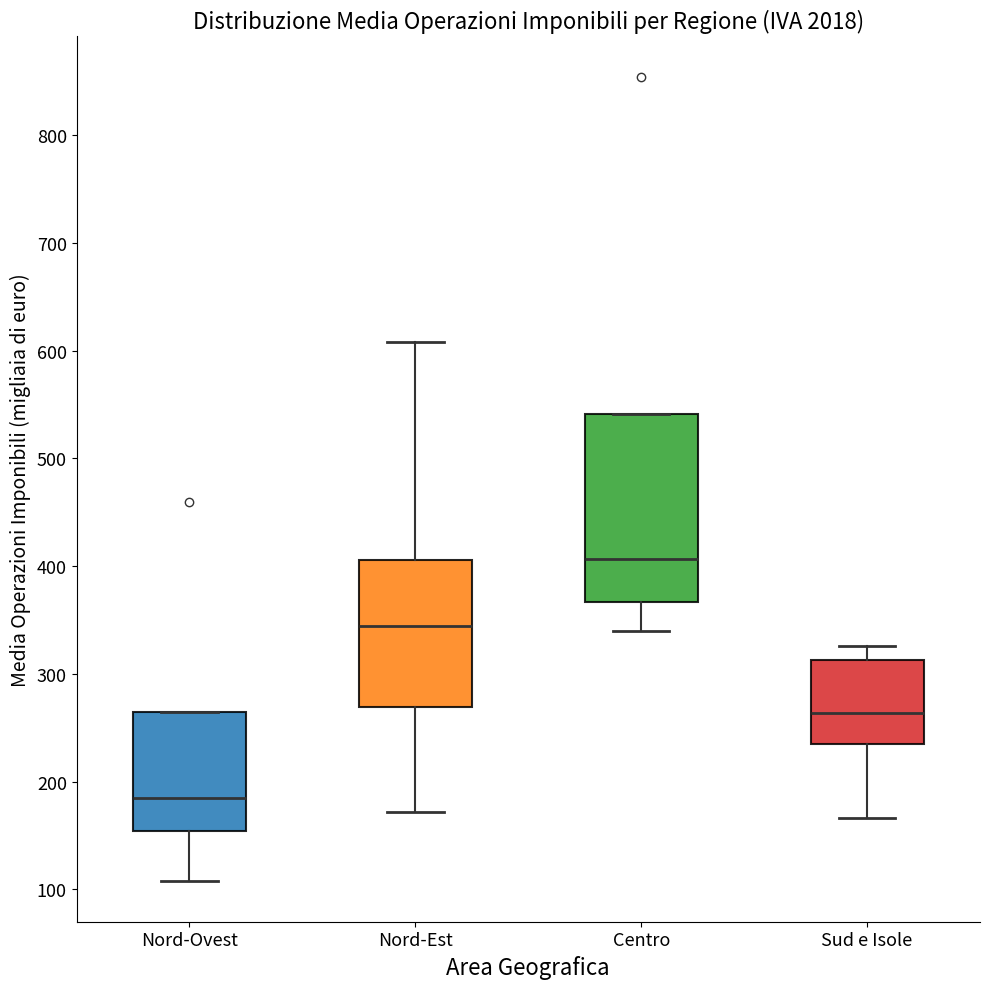

Which box is the tallest, from its lower edge to its upper edge?

Centro